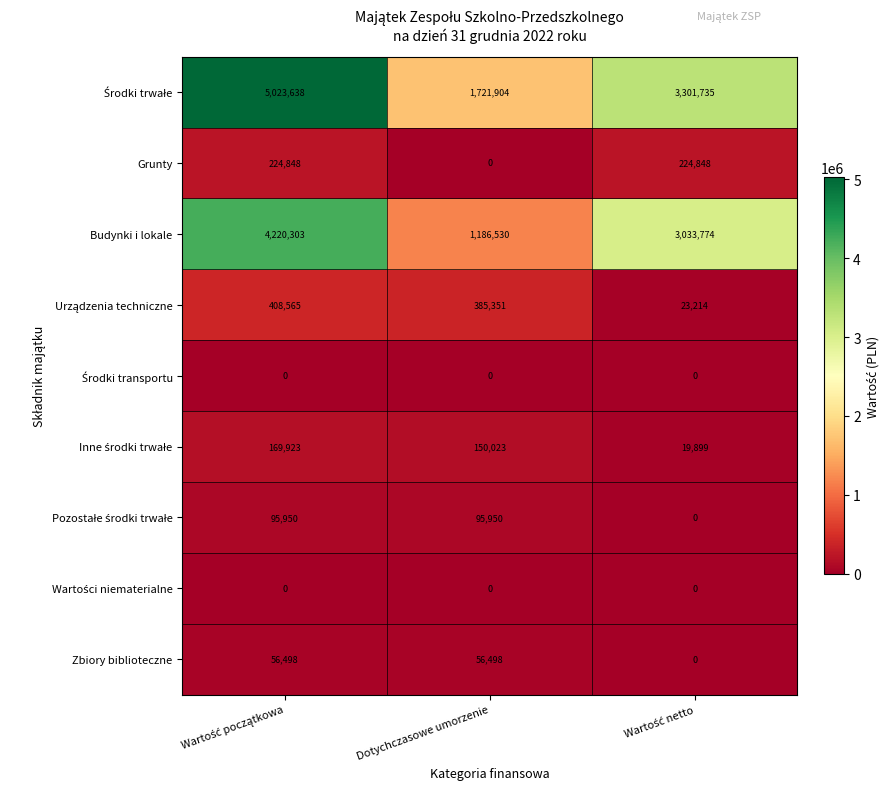

At how many categories does at least one series exceed 4850205?

1